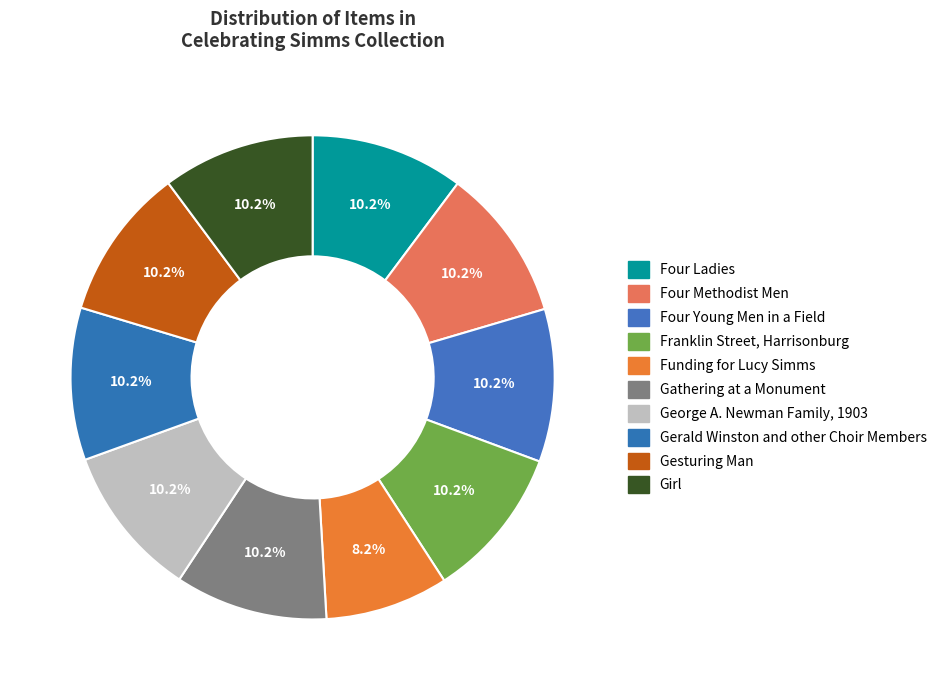

Count the number of slices in the pie.

10